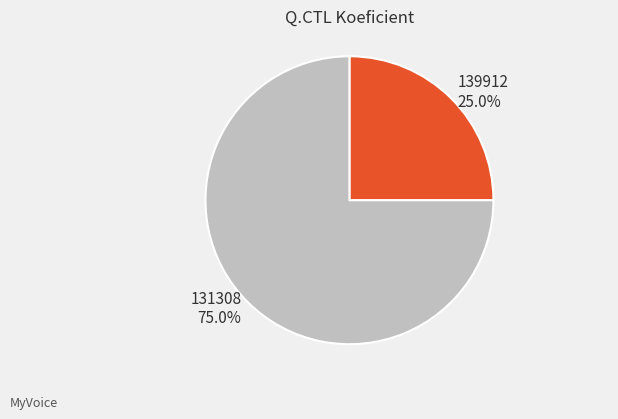

Is the sum of 139912 and 131308 greater than half?

Yes